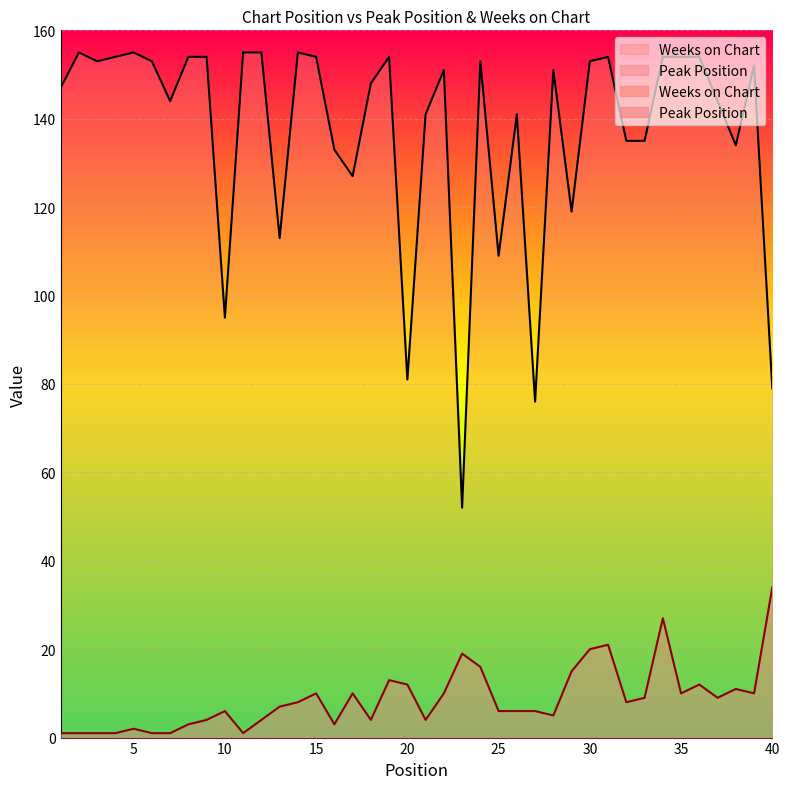

Is the value of Weeks on Chart at 8 greater than the value of Peak Position at 25?

Yes